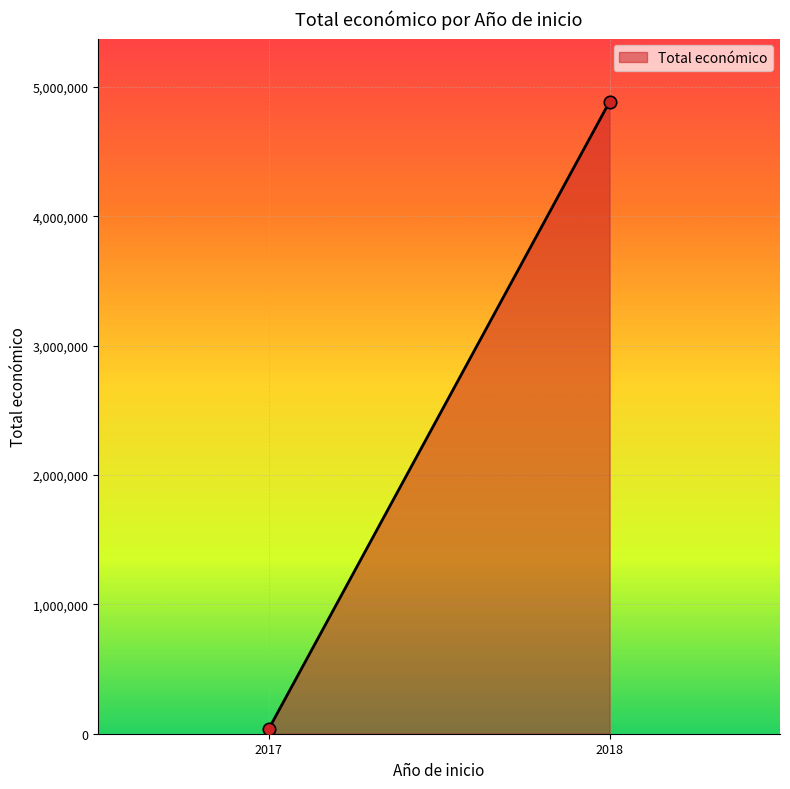

What is the average Y value?

2460372